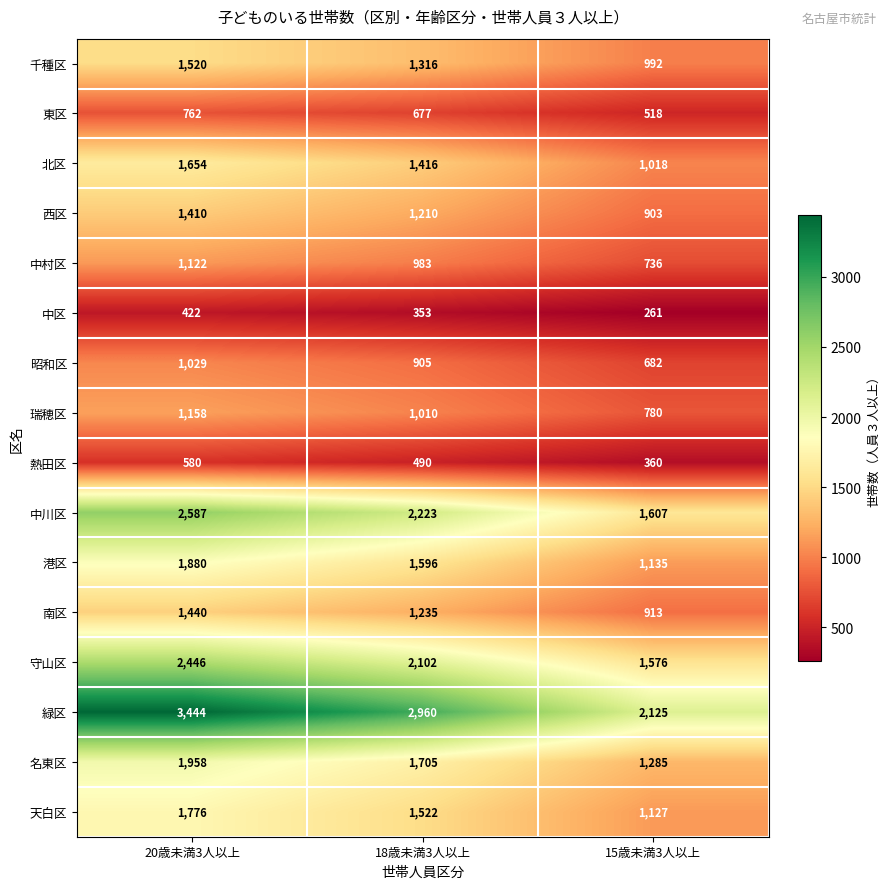

Is it true that 港区 equals 741 at 15歳未満3人以上?

False